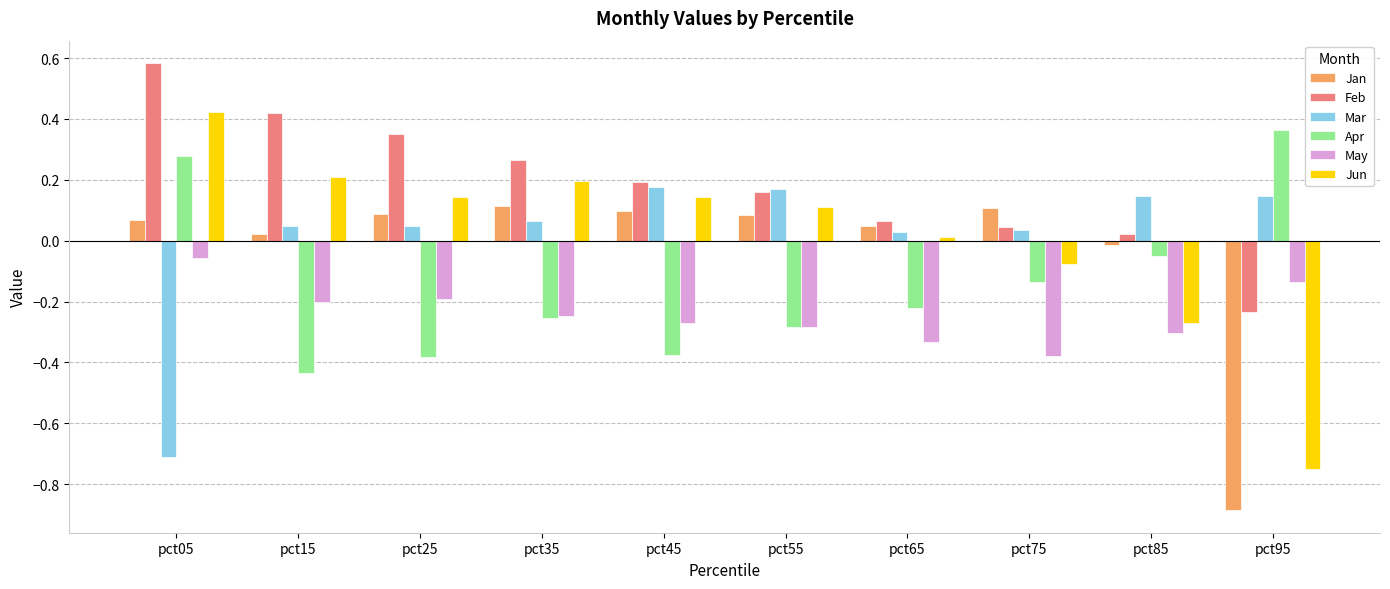

At which category does the chart reach its peak across all series?

pct05